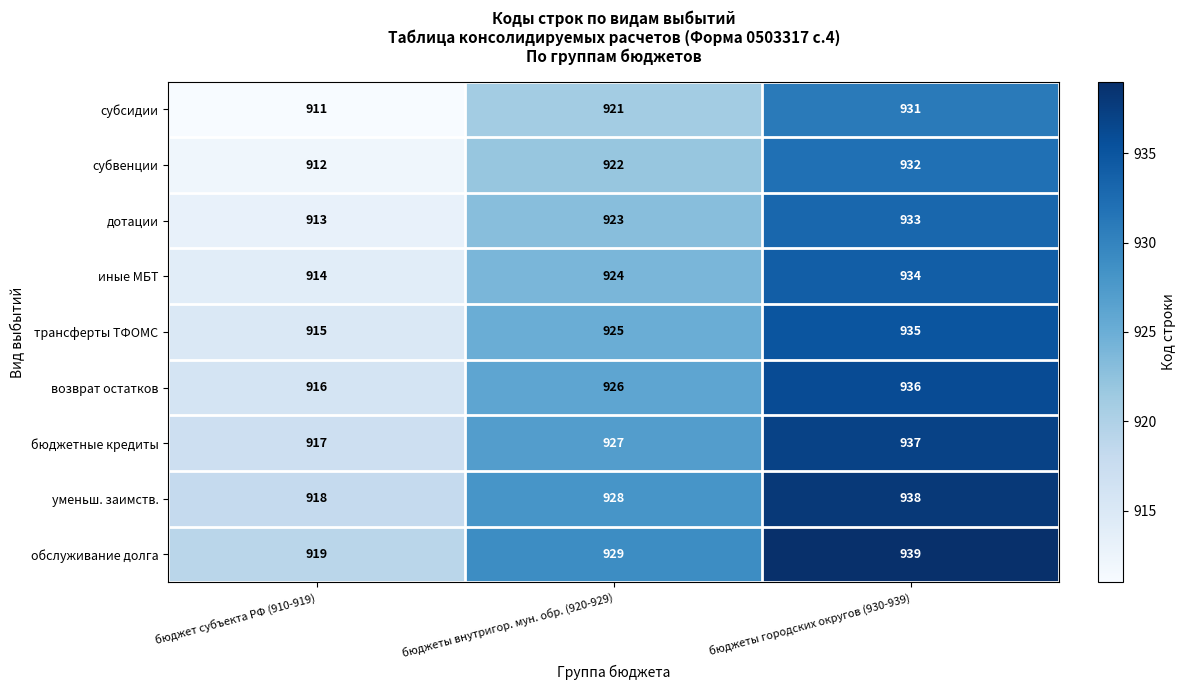

Which label corresponds to the smallest value in the chart?

бюджет субъекта РФ (910-919)